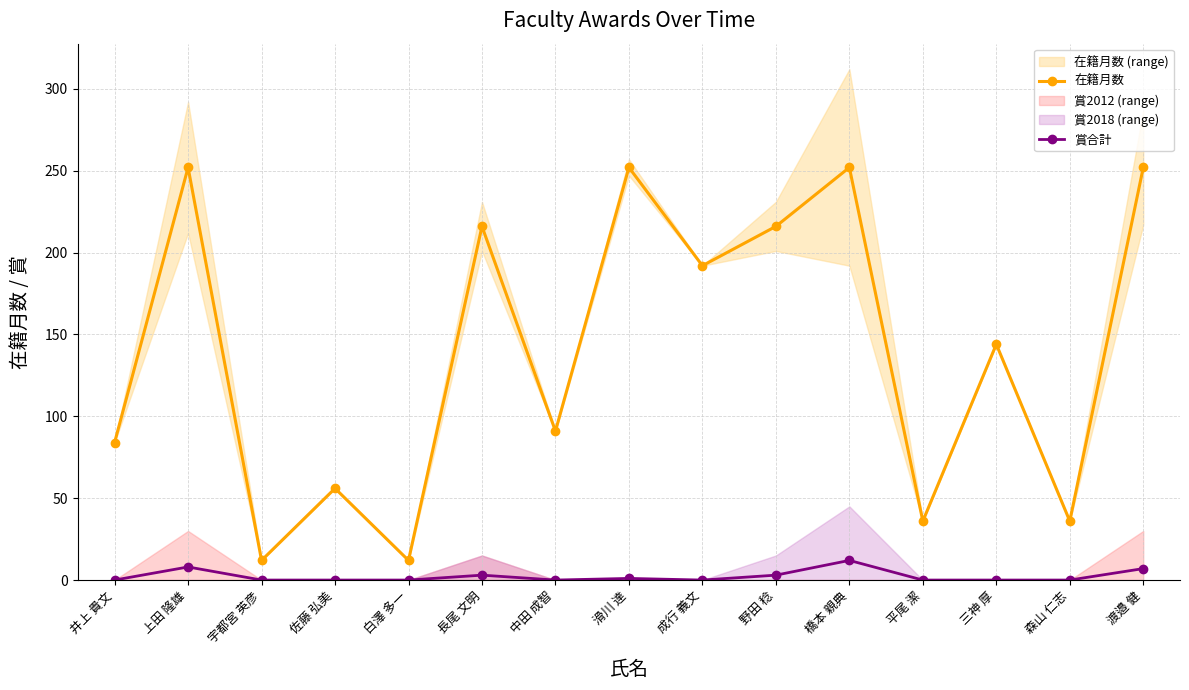

True or false: 在籍月数 and 賞合計 intersect in this chart.

False